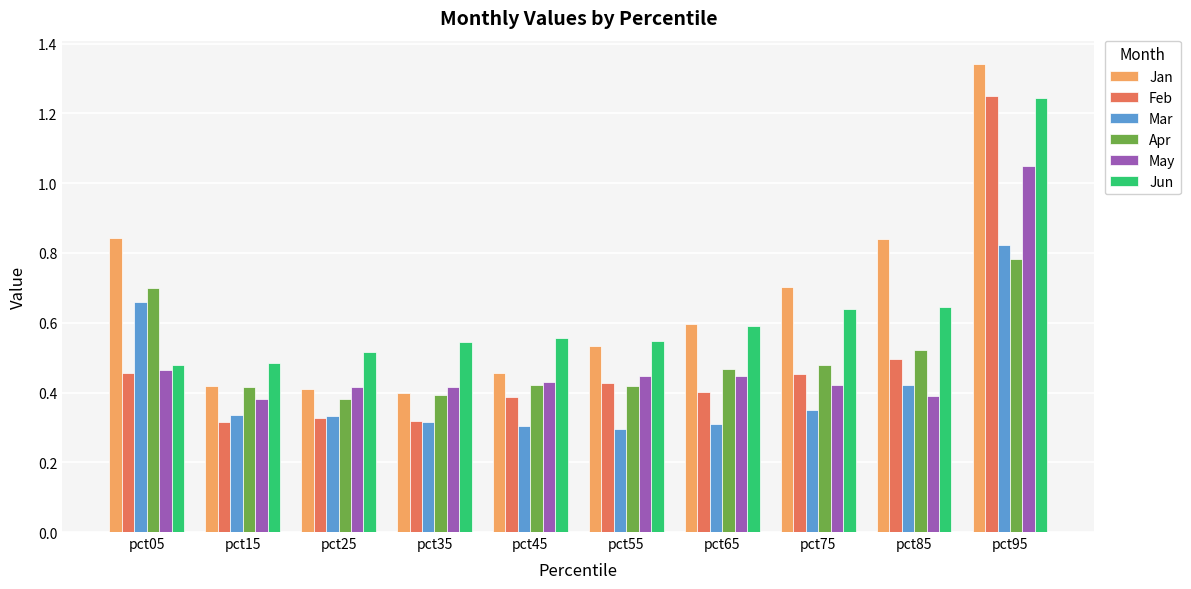

What is the total value across all series at pct45?

2.6